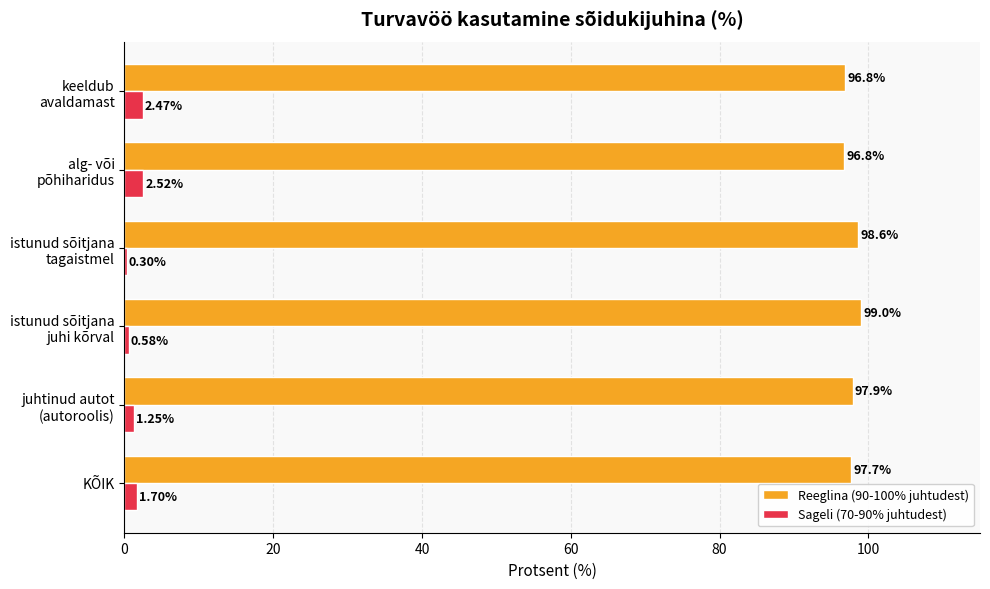

Which series has the largest total across all categories?

Reeglina (90-100% juhtudest)